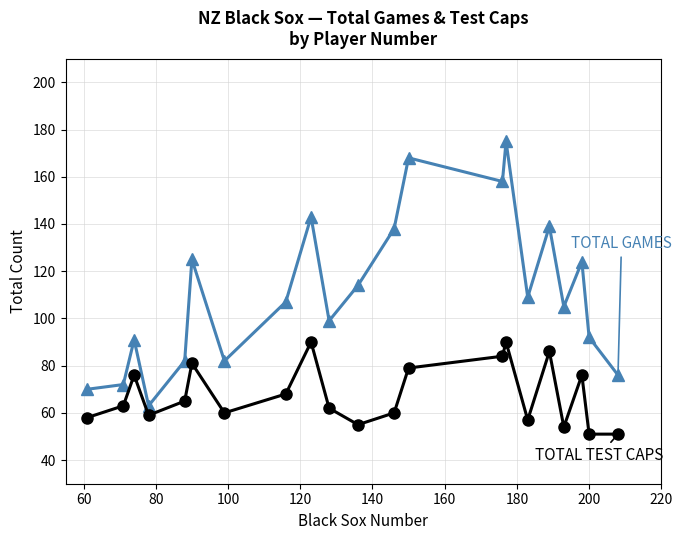

What is the maximum value shown in the chart?

175